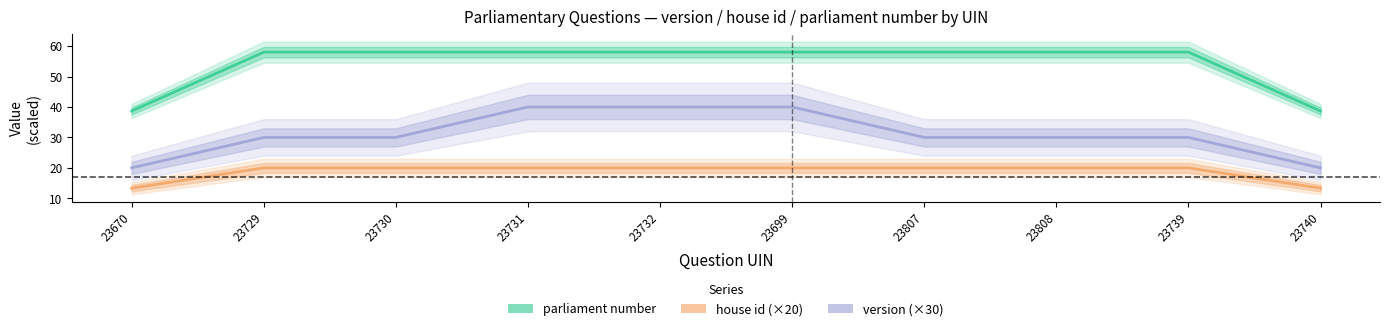

What is the smallest value displayed?

13.3